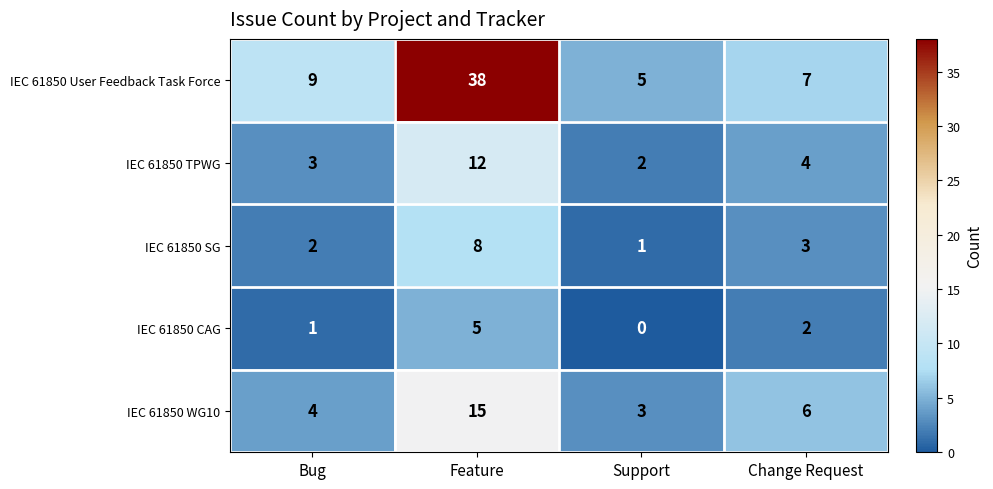

List the series in order of their peak value, highest first.

IEC 61850 User Feedback Task Force, IEC 61850 WG10, IEC 61850 TPWG, IEC 61850 SG, IEC 61850 CAG